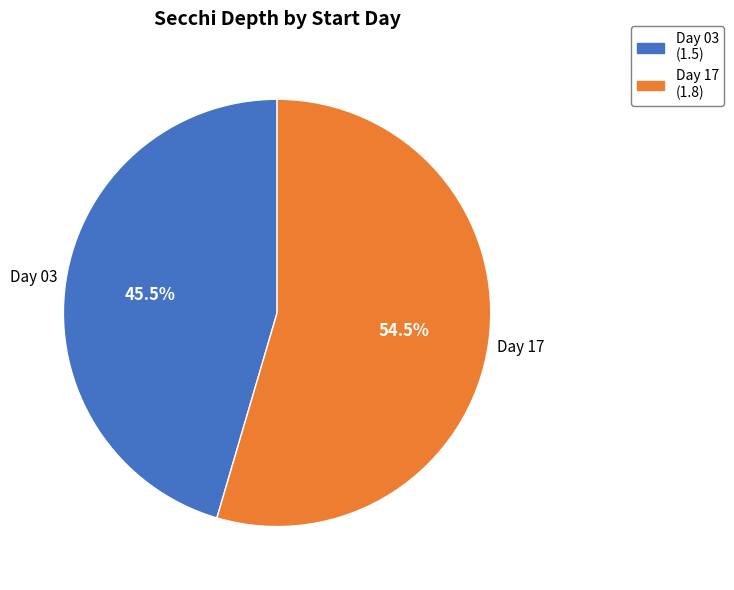

Approximately how many times larger is the value at Day 17 compared to Day 03?

1.2